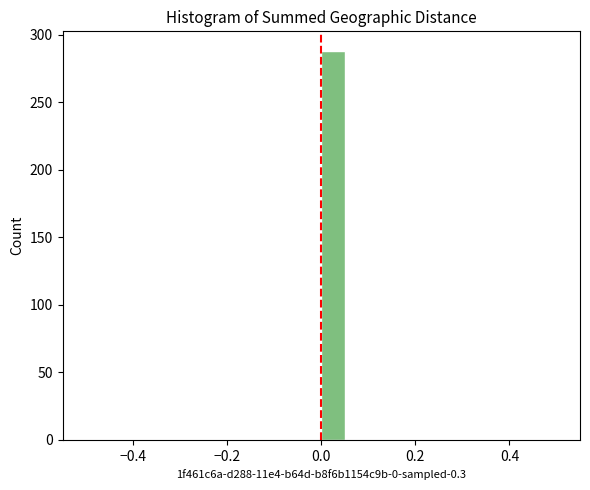

Read against the x-axis, roughly where is the centre of the tallest bar?

0.02